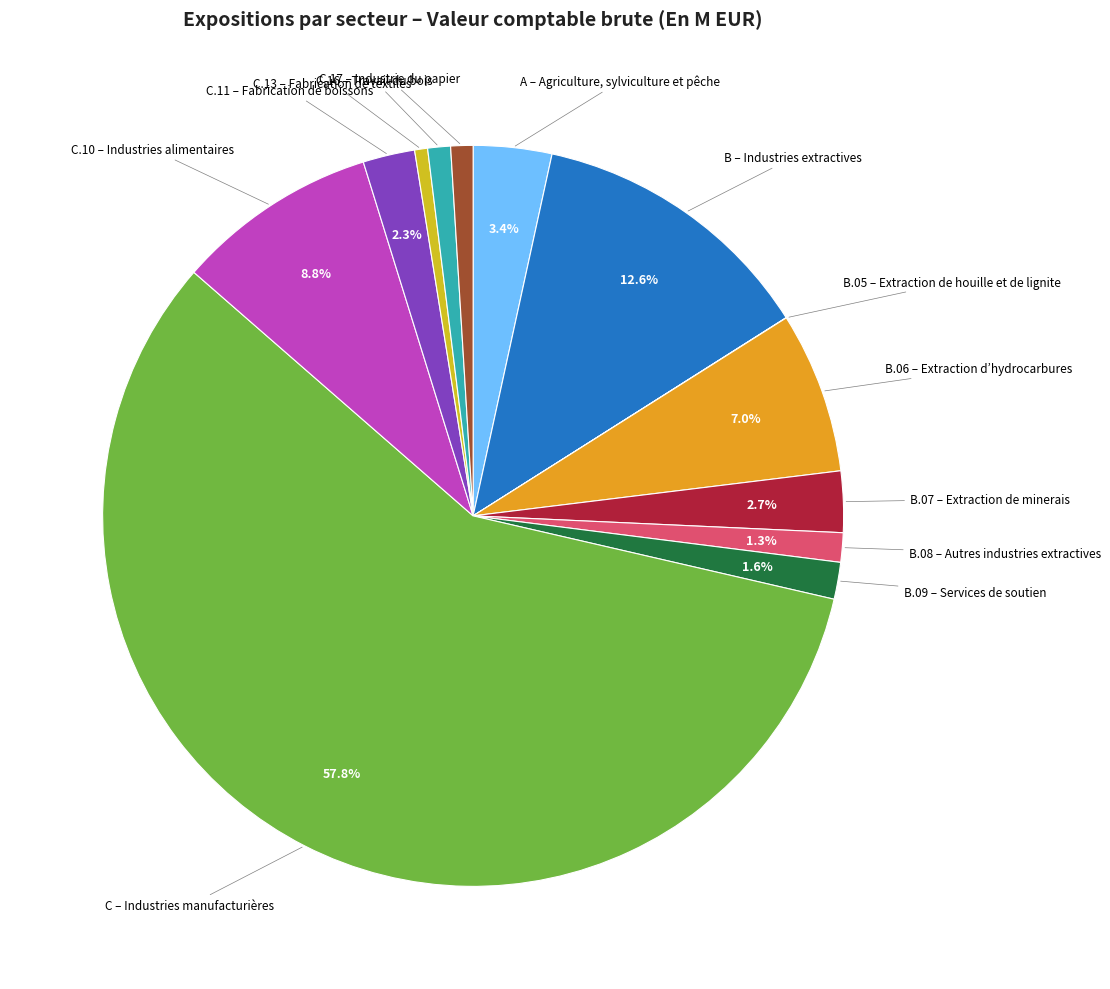

Approximately how many times larger is the value at B.06 – Extraction d’hydrocarbures compared to B.07 – Extraction de minerais?

2.6